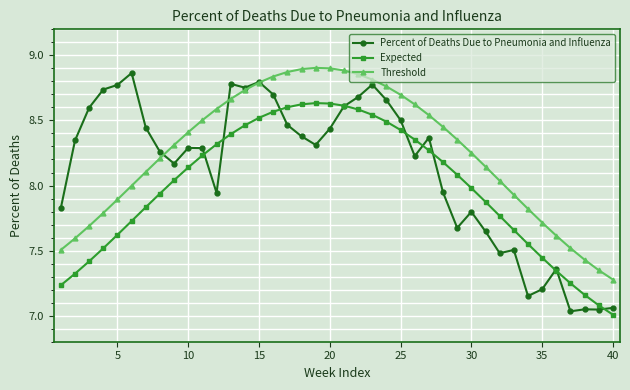

In Threshold, how many points are higher than both neighbors (excluding endpoints)?

1